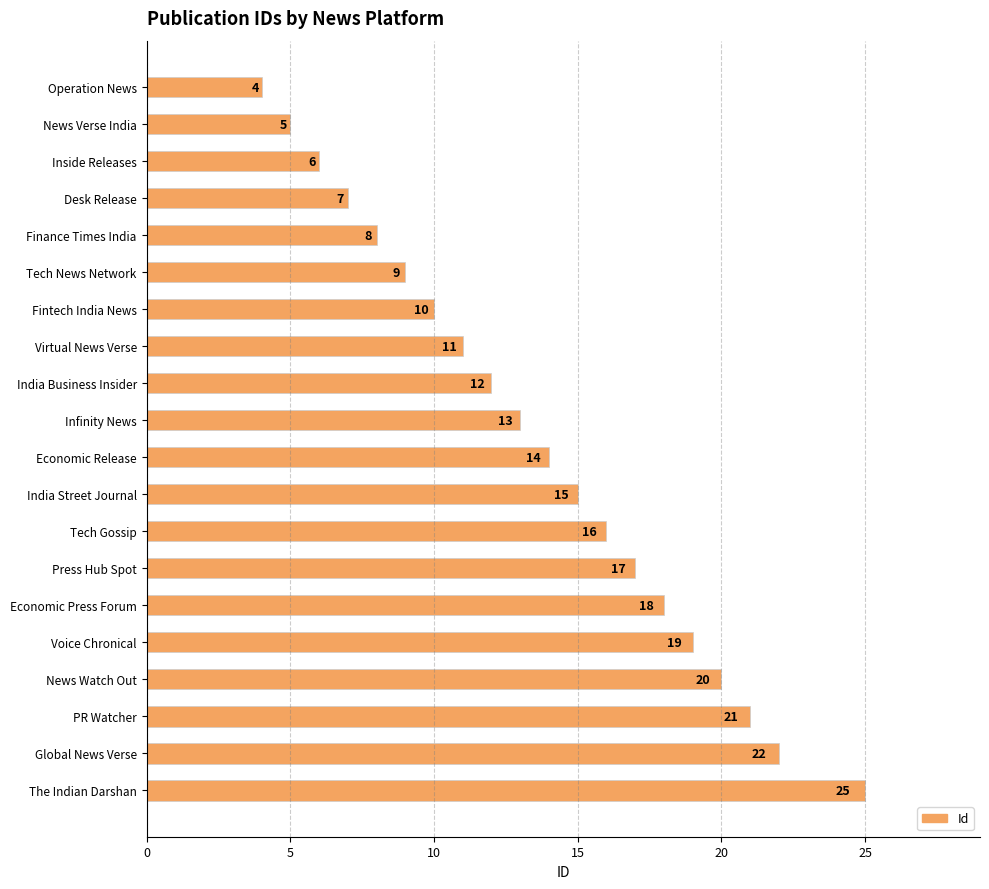

How many values are below 14?

10